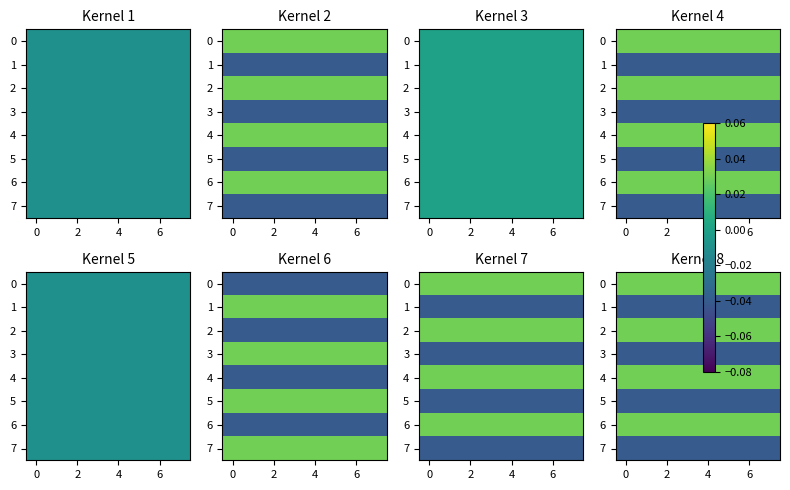

What is the spread (max minus min) of values at 7?

0.1